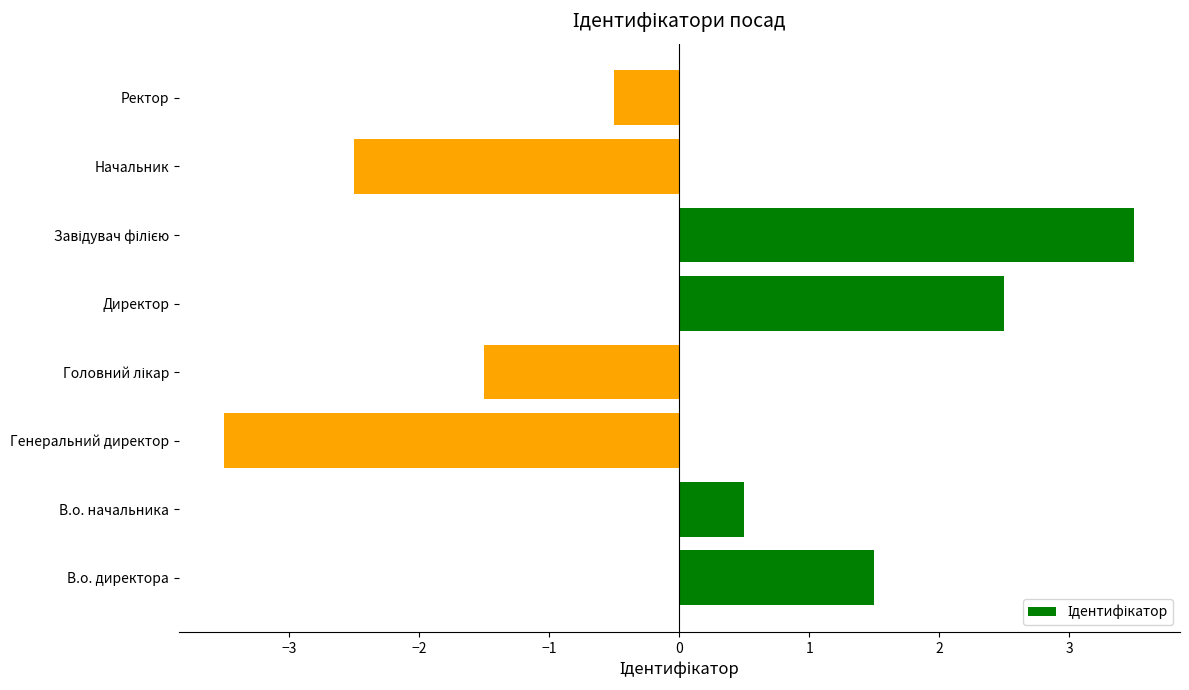

What is the difference between the values at В.о. директора and Генеральний директор?

5.0